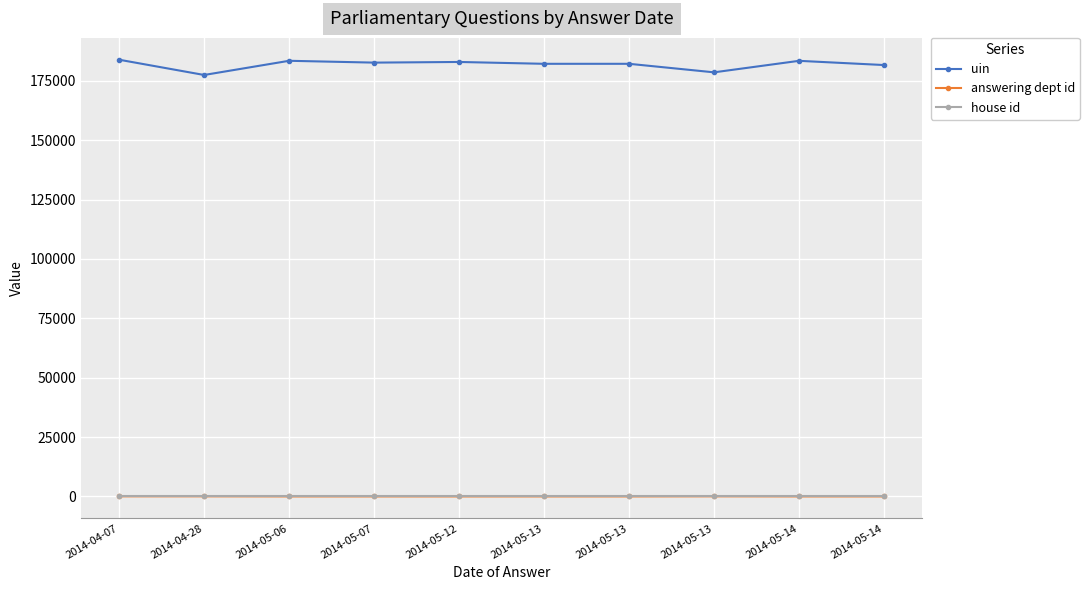

How many values in the uin series are below 182696?

5